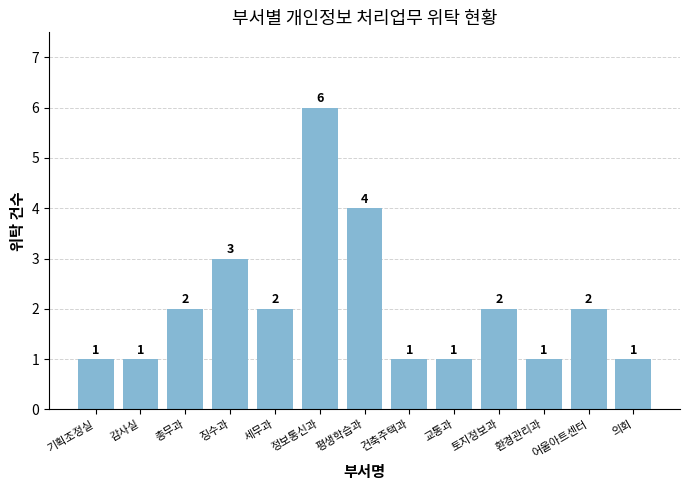

What is the sum of the values at 의회 and 세무과?

3